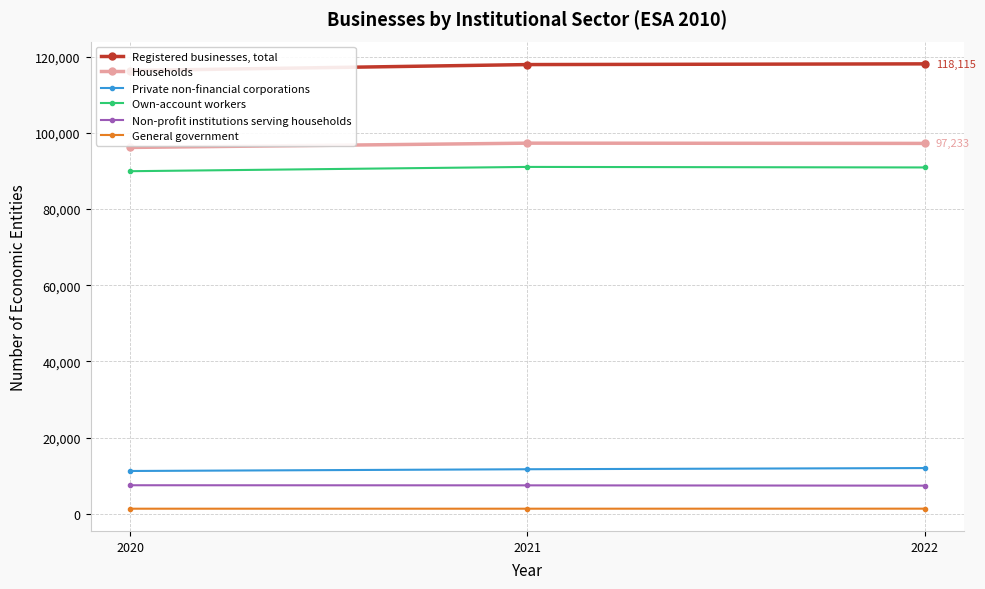

Is this an area chart (filled region under the line)?

No